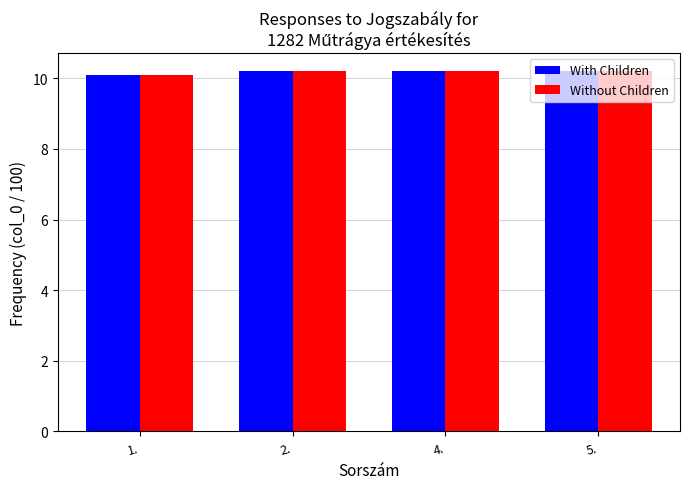

Are the bars horizontal?

No